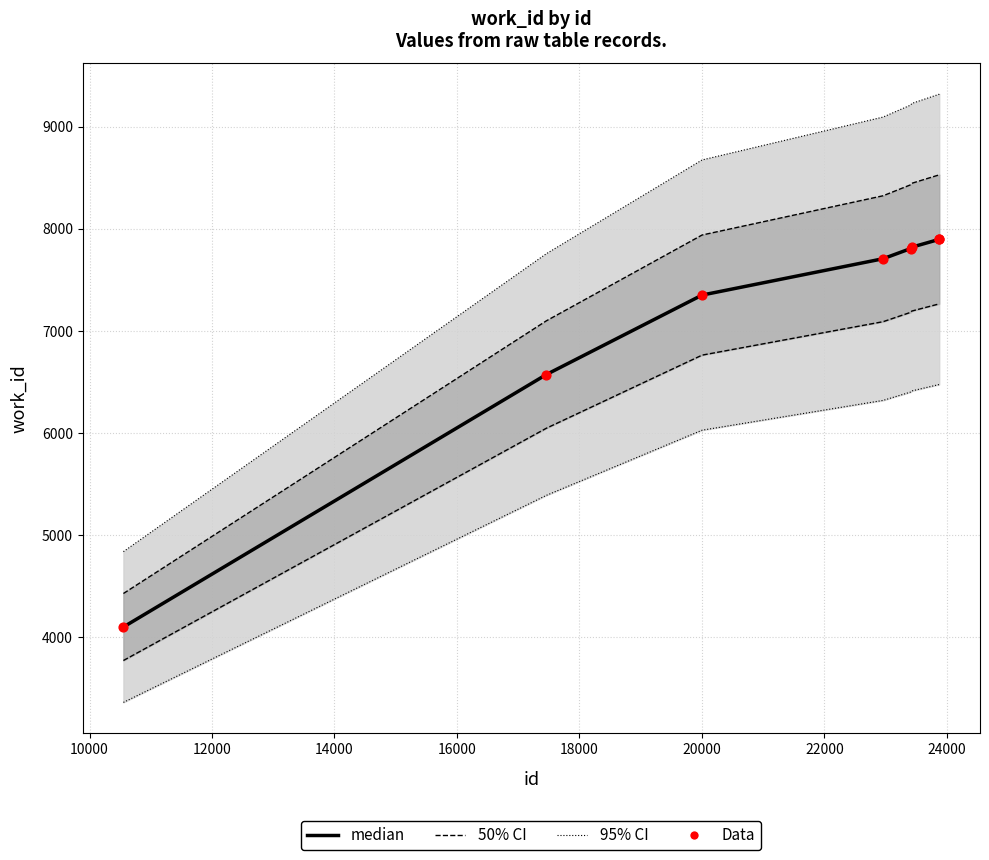

Is the value of median at 16000 greater than the value of Data at 8000?

Yes